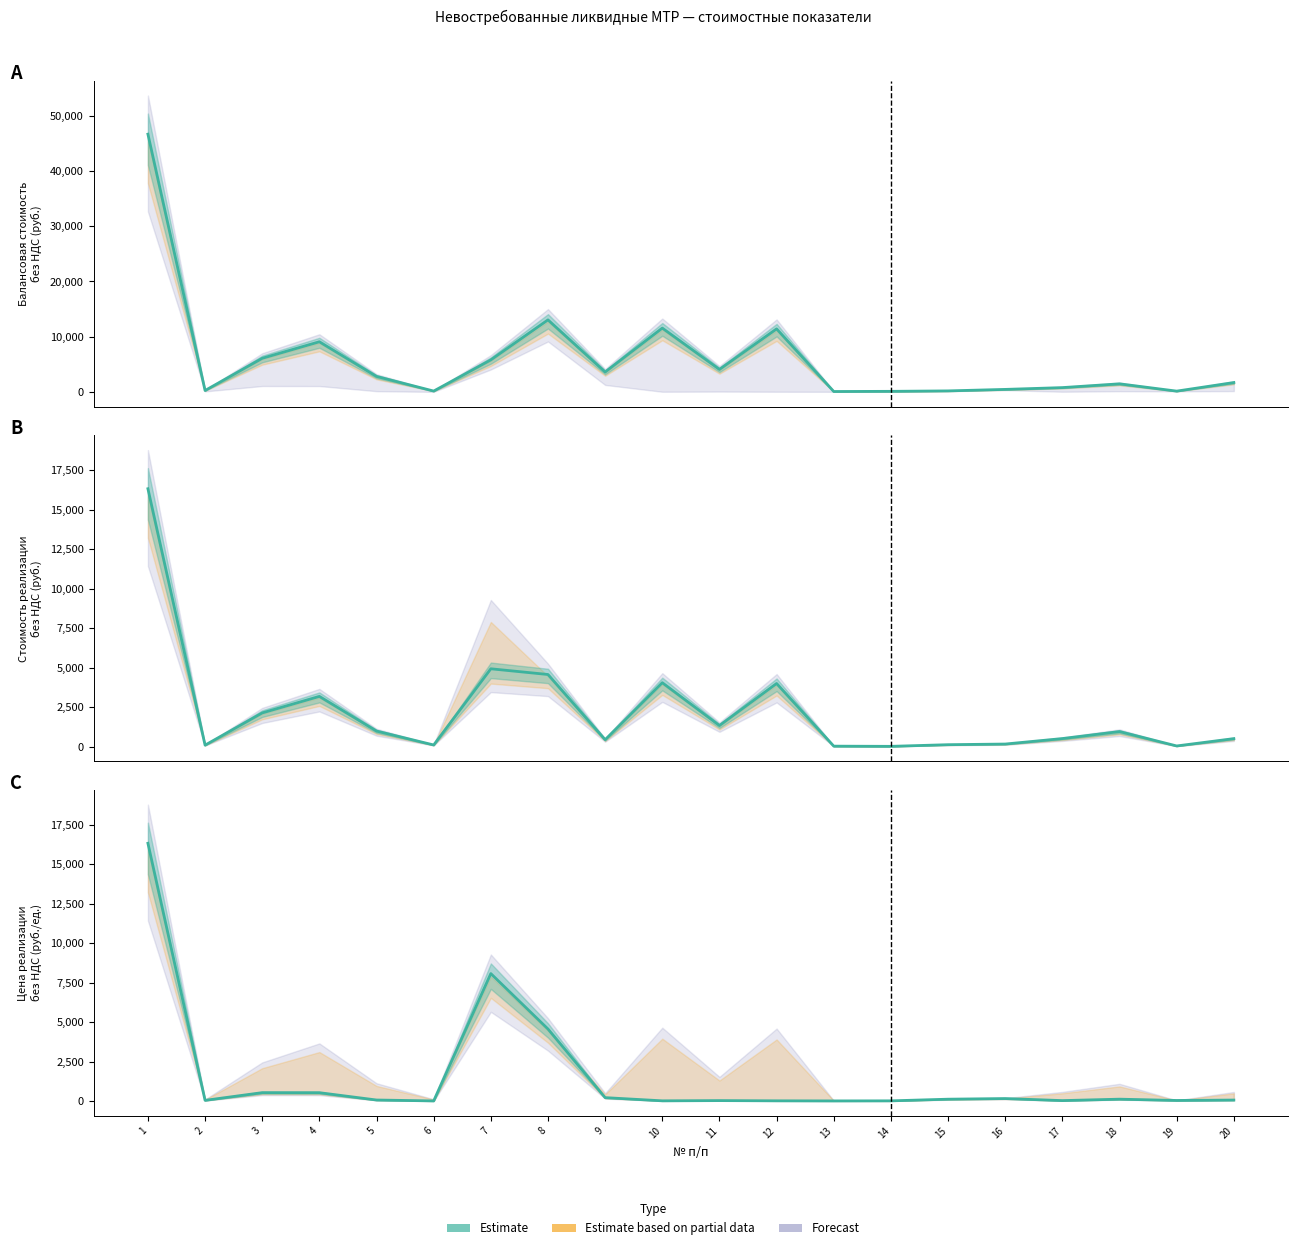

After their last crossing, which series has the higher values: Балансовая стоимость без НДС (руб.) or Цена реализации без НДС (руб./ед.)?

Балансовая стоимость без НДС (руб.)